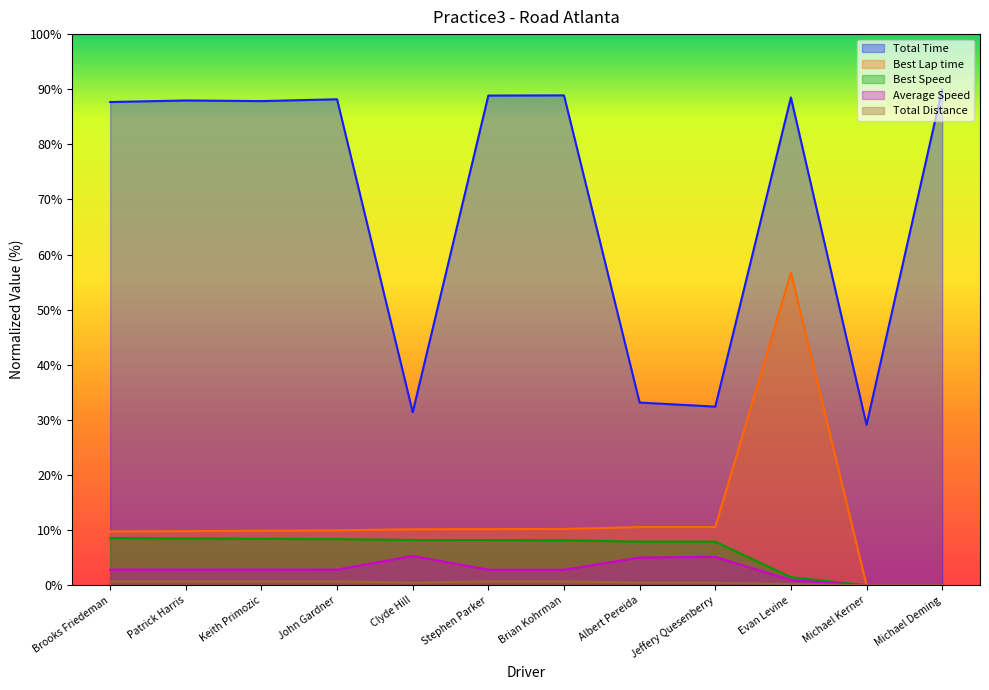

What are all the series names shown in the legend?

Total Time, Best Lap time, Best Speed, Average Speed, Total Distance